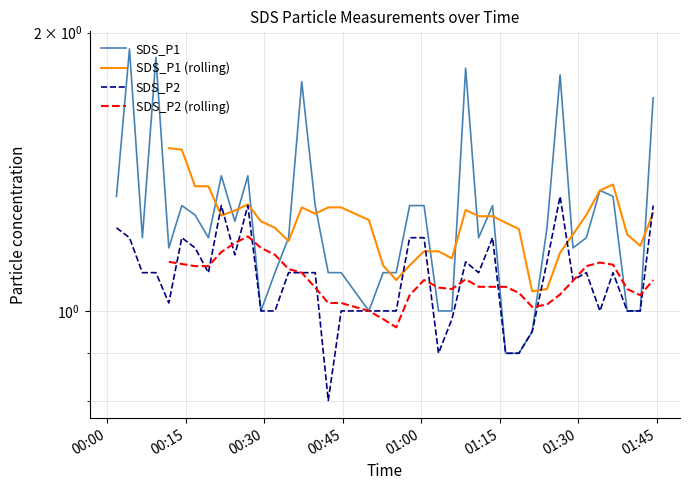

True or false: SDS_P1 has a value of 0.3 at 2023/10/09 01:41:51.

False